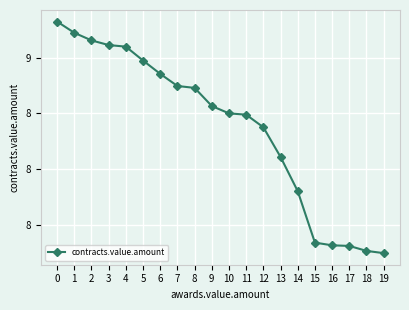

What value does the data have at 12?

8350000.0